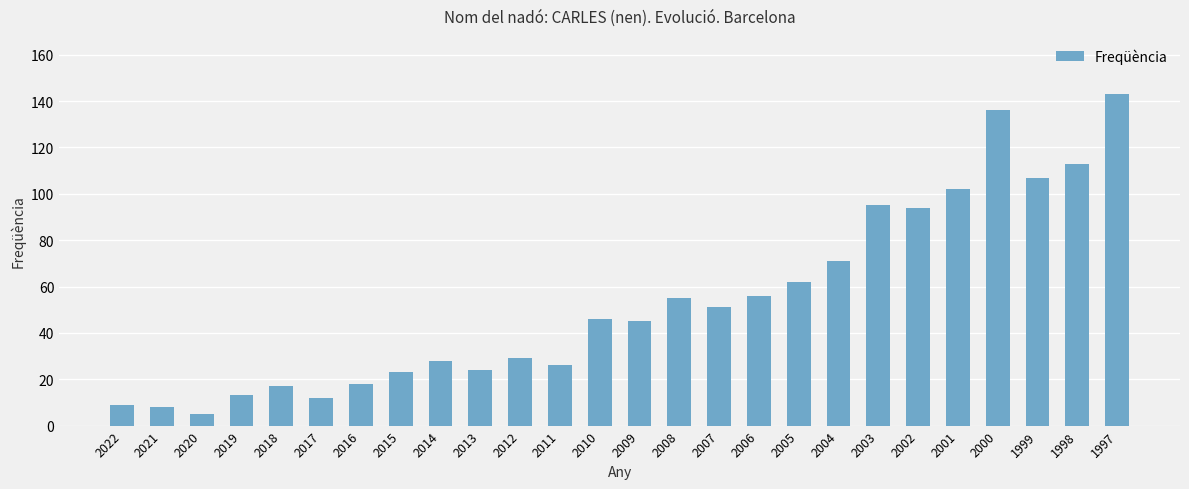

What is the difference between the values at 2008 and 2016?

37